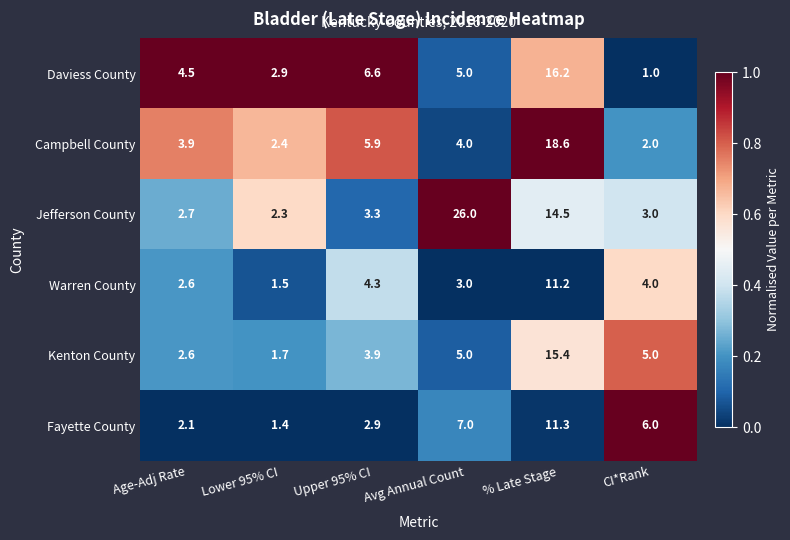

What is the maximum value for Fayette County?

11.3